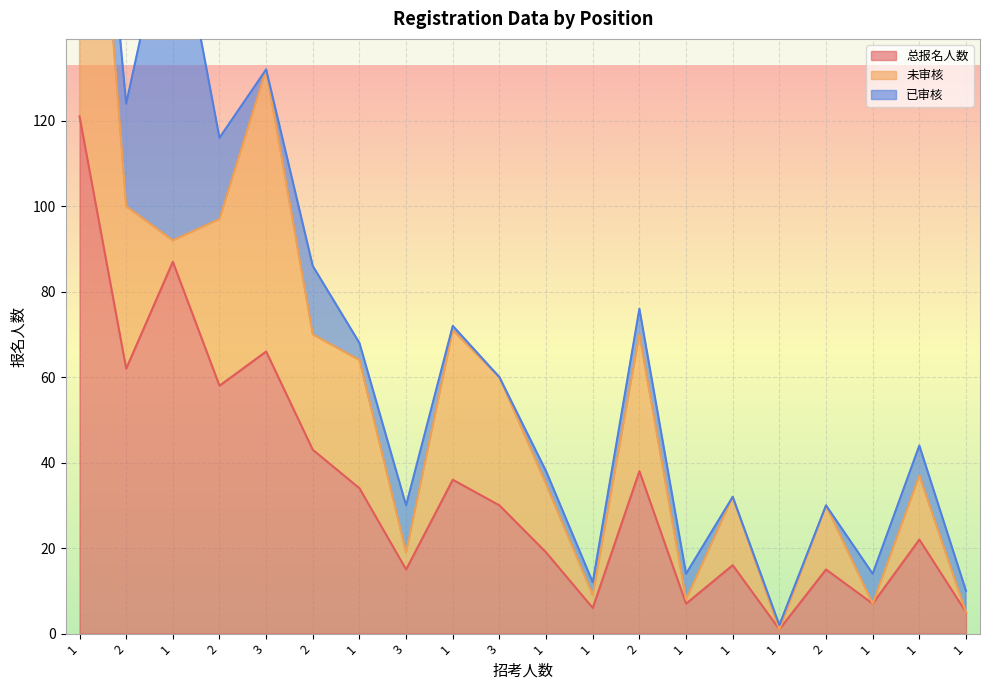

Where is the first local maximum for 总报名人数?

1